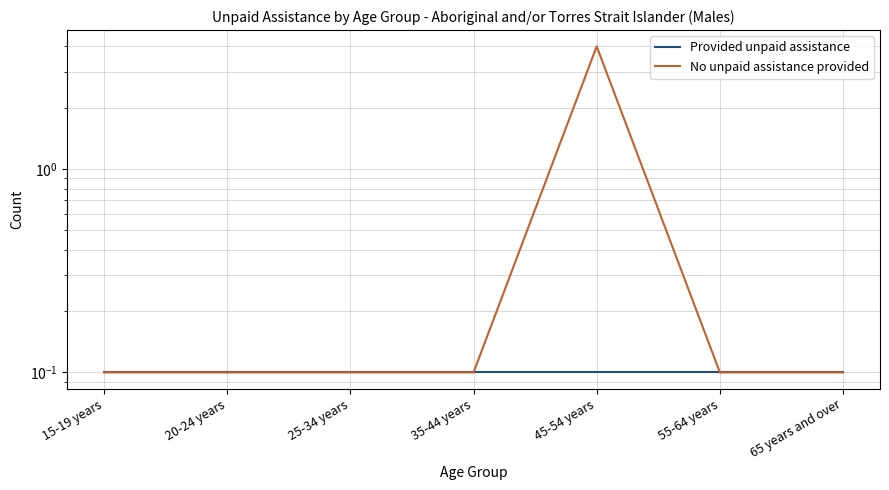

What is the sum of all No unpaid assistance provided values?

4.6